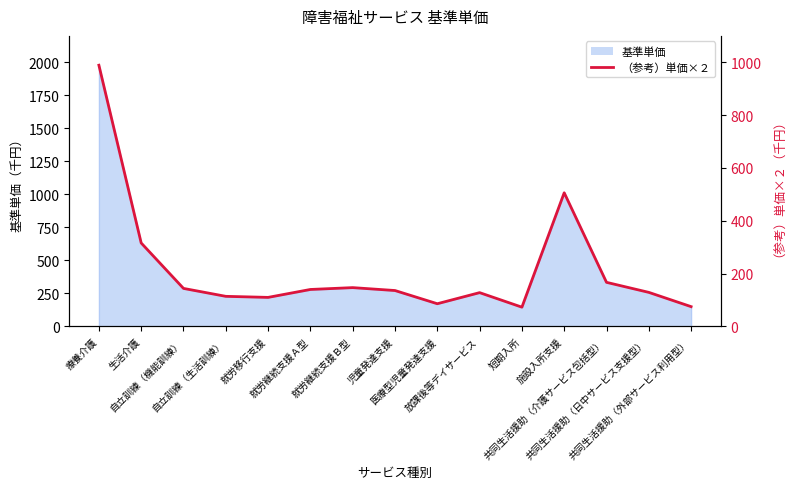

The chart shows a value of 229 at 共同生活援助（日中サービス支援型）. True or false?

False